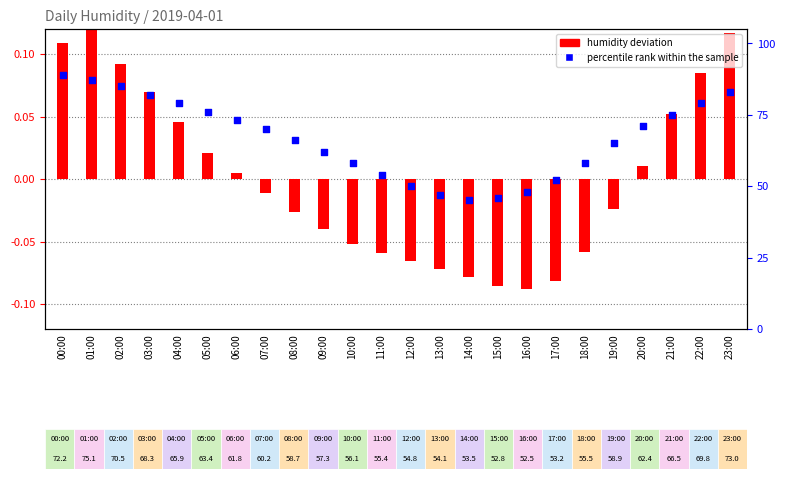

Which series contains the lowest Y value?

humidity deviation